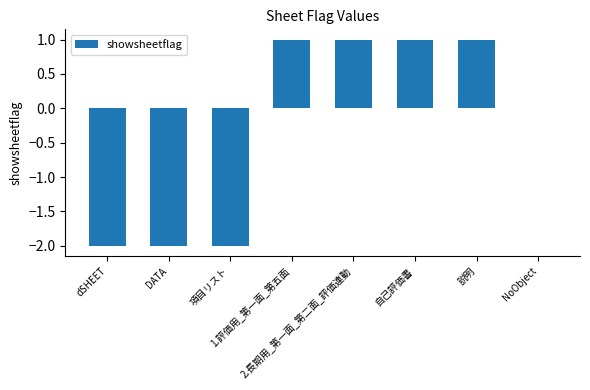

Are the bars horizontal?

No